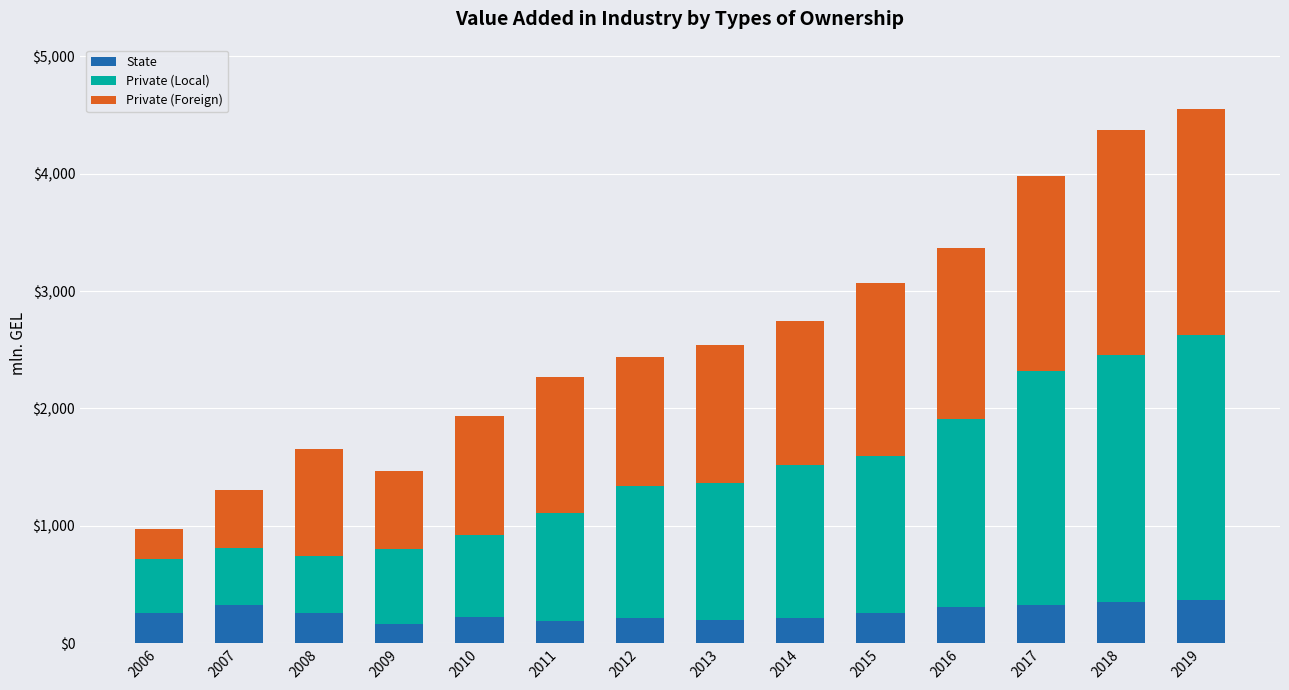

Is it true that State equals 212.1 at 2014?

True